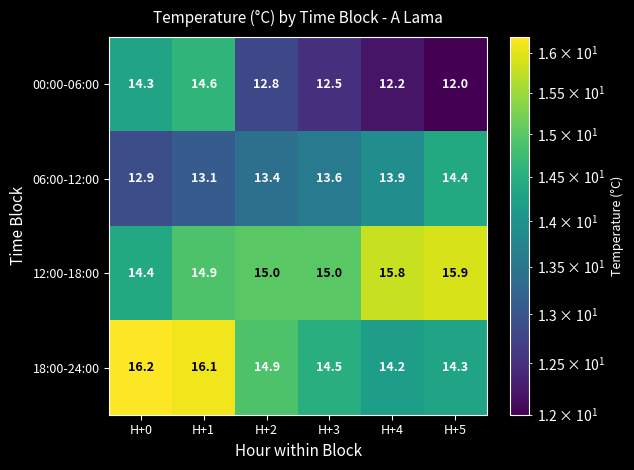

Which label corresponds to the largest value in the chart?

H+0